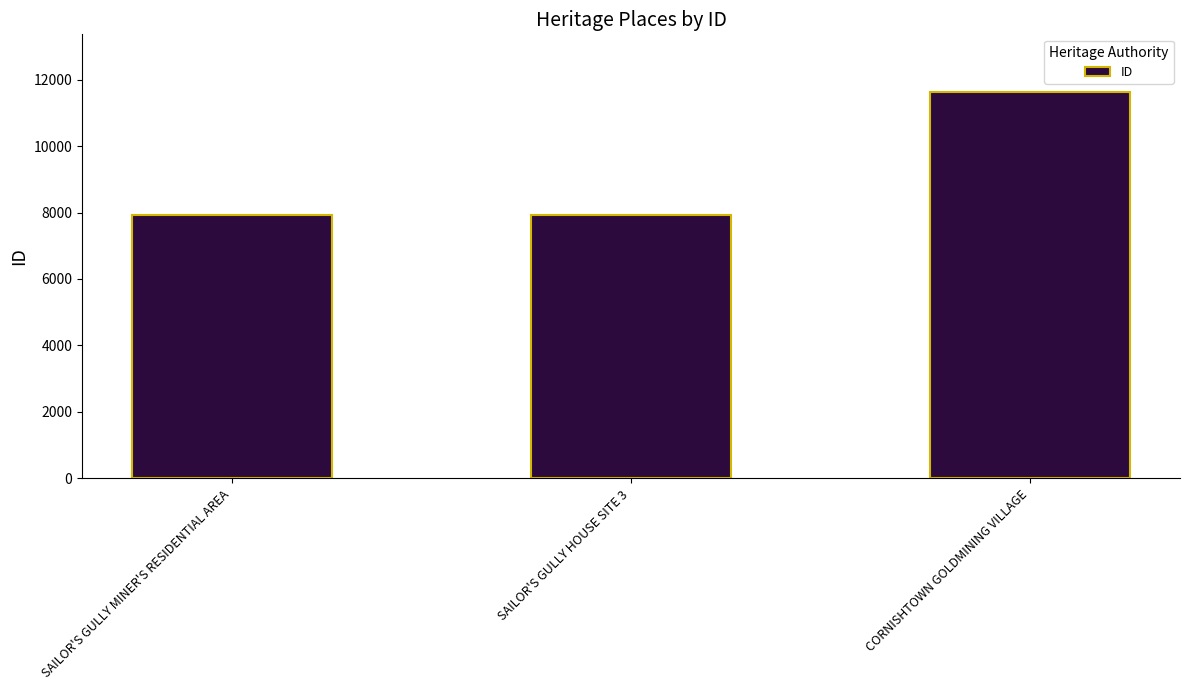

At which category does the chart reach its peak across all series?

CORNISHTOWN GOLDMINING VILLAGE